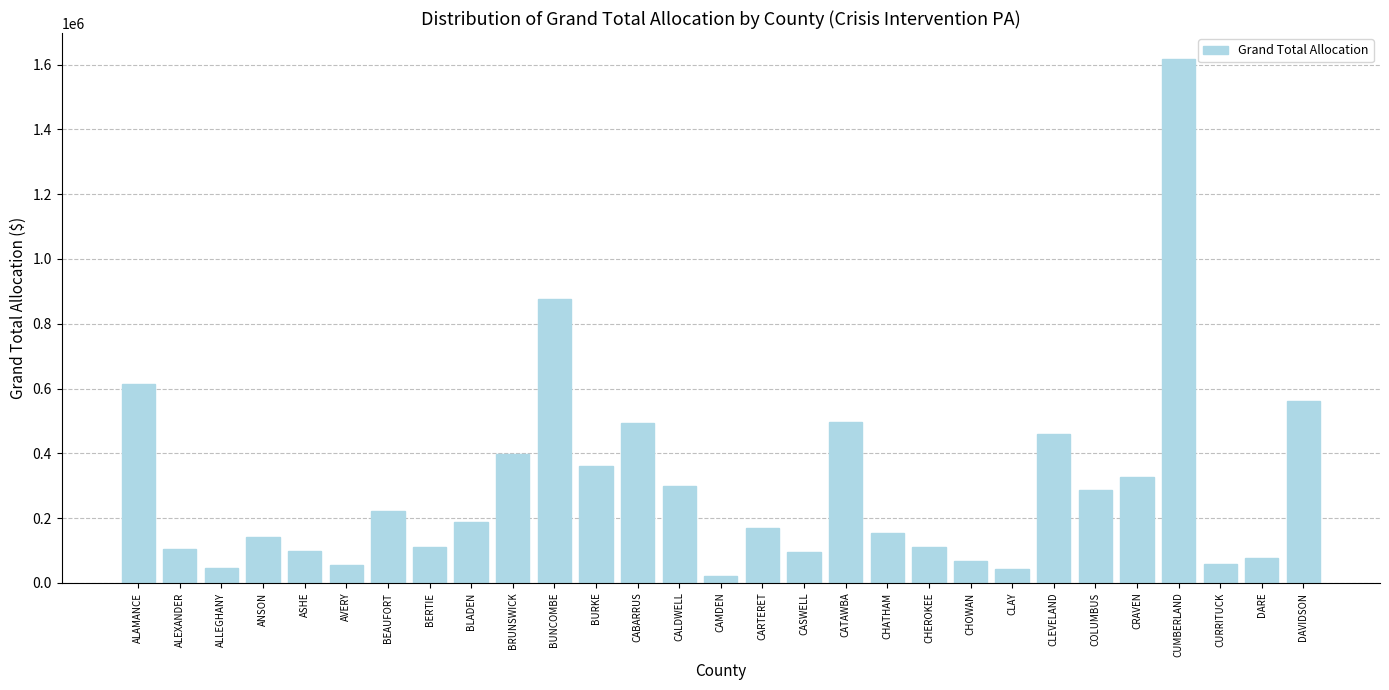

The chart shows a value of 359870 at BURKE. True or false?

True